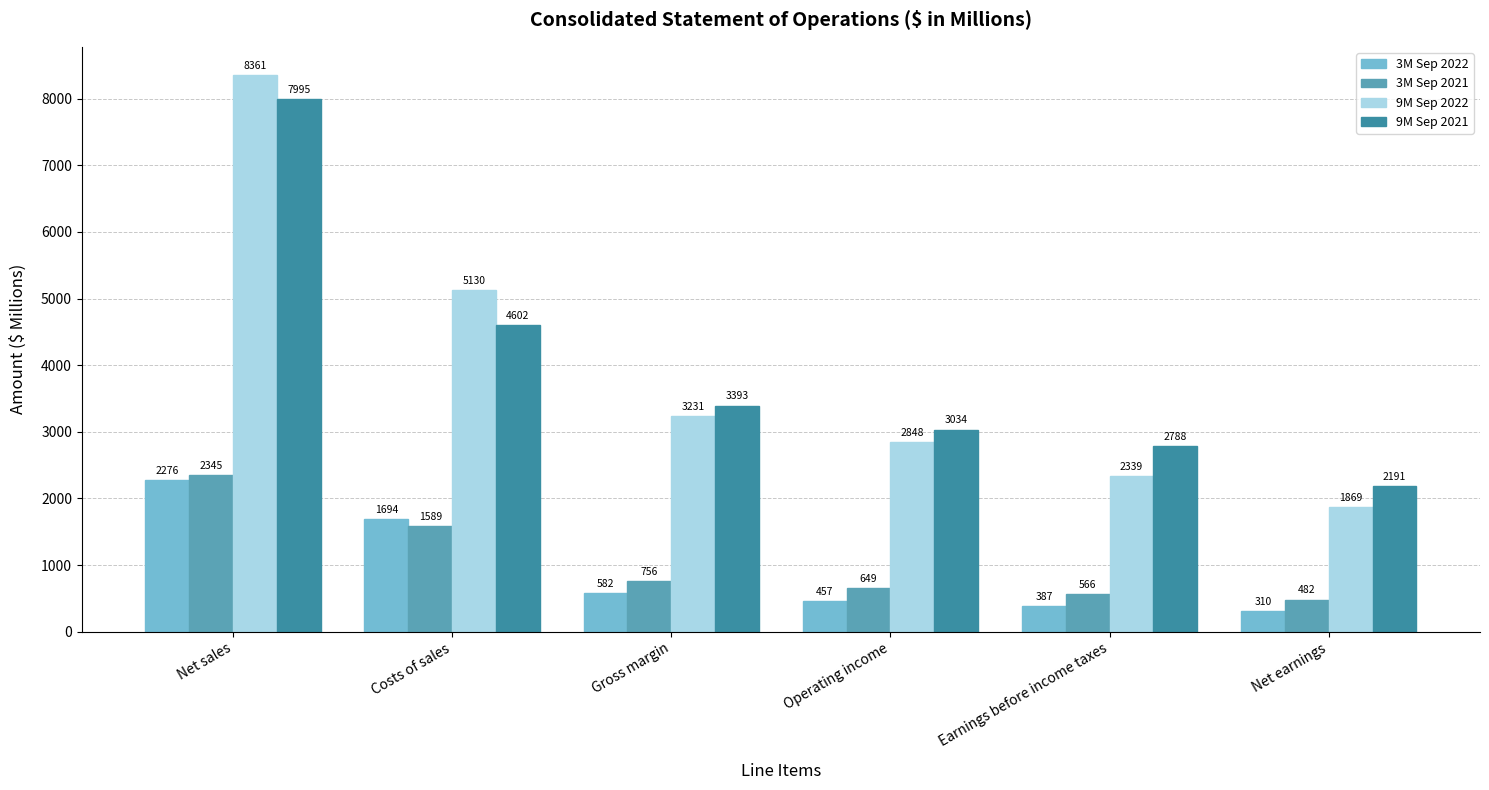

List the series in order of their peak value, lowest first.

3M Sep 2022, 3M Sep 2021, 9M Sep 2021, 9M Sep 2022